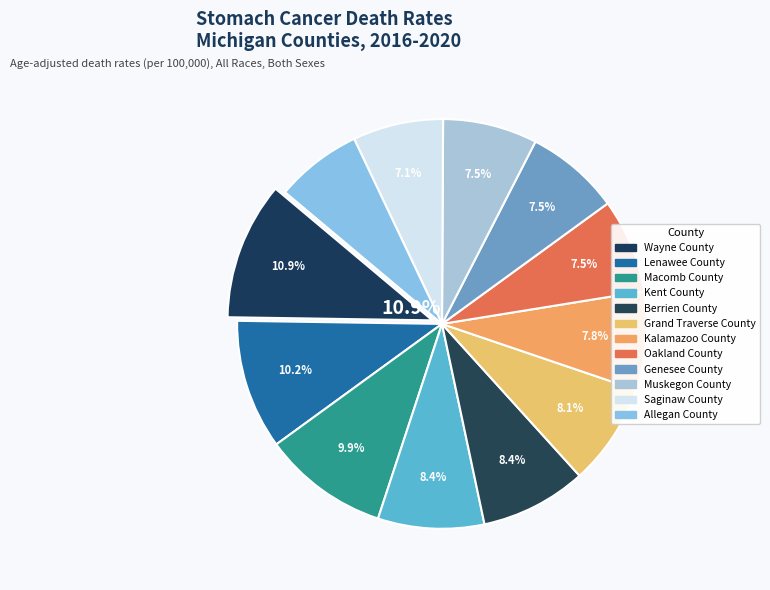

To the nearest percent, what portion does Muskegon County represent?

7%